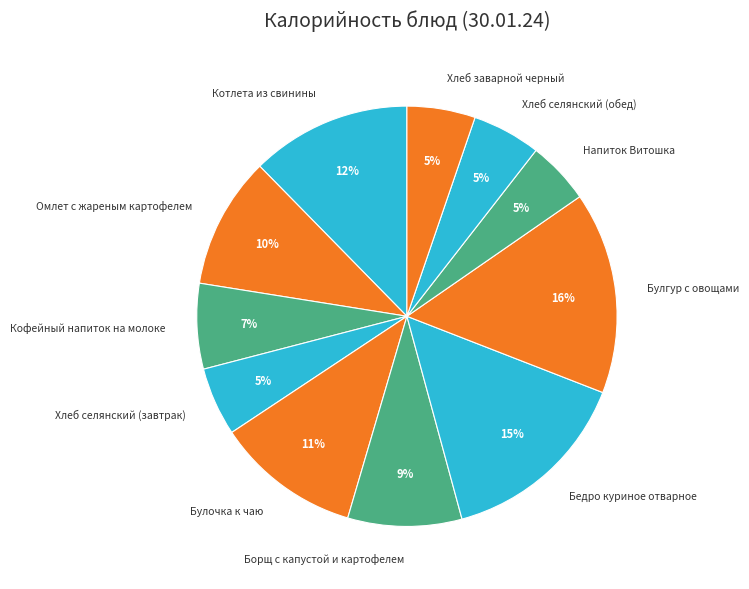

To the nearest percent, what is the average slice percentage?

9%